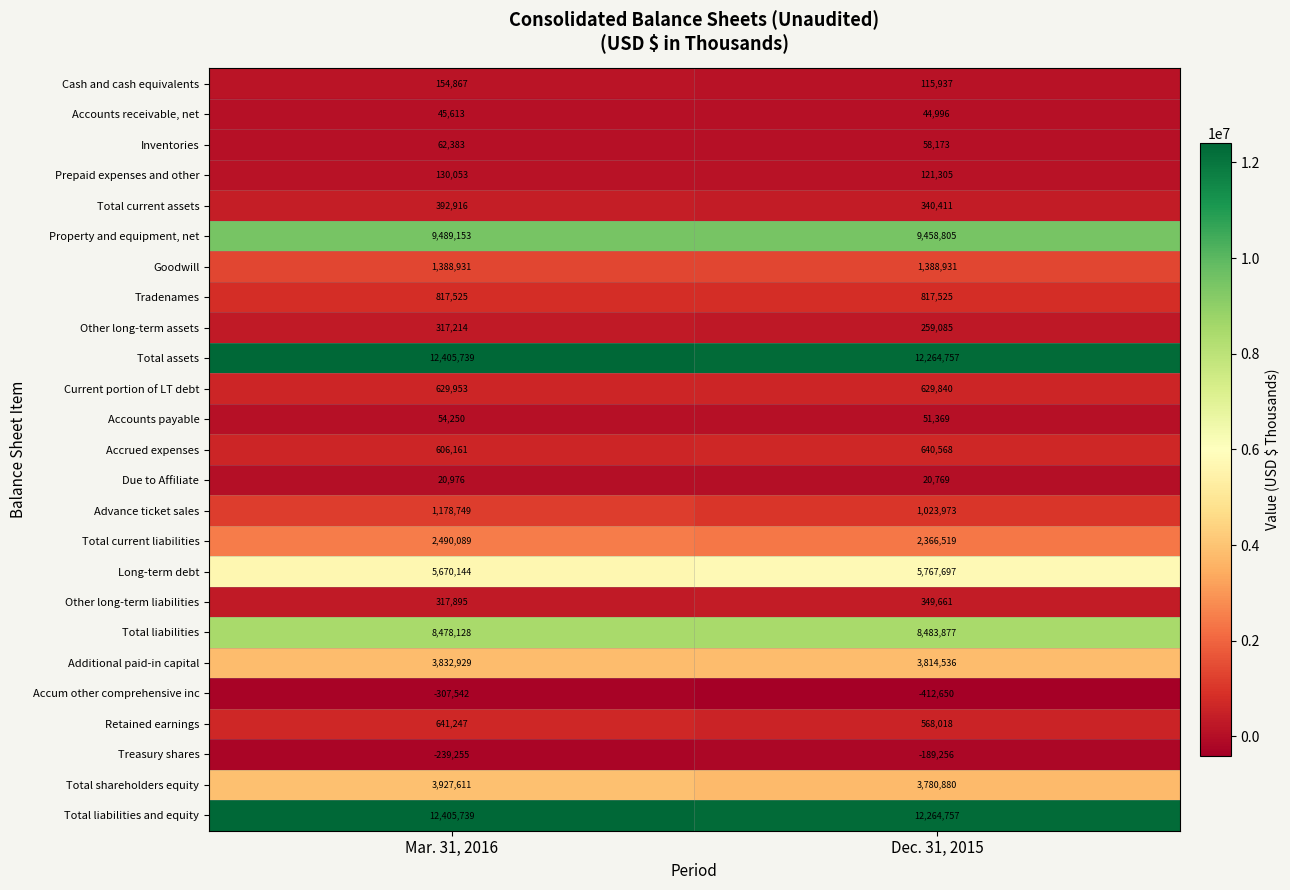

What is the minimum value shown in the chart?

-412650